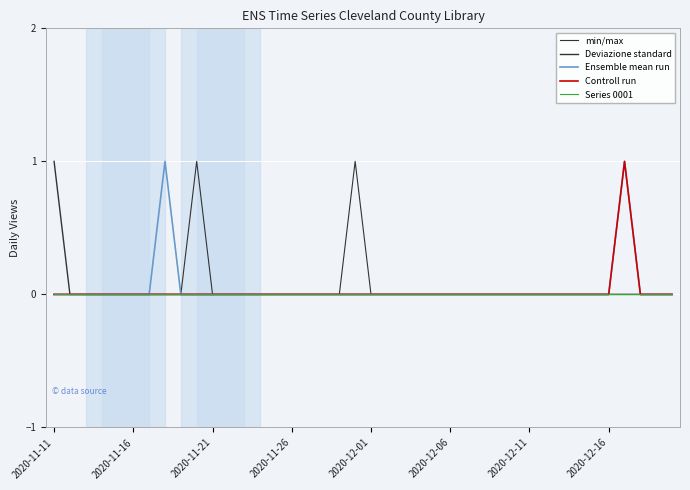

Where is Deviazione standard nearest to the value 0?

2020-11-16